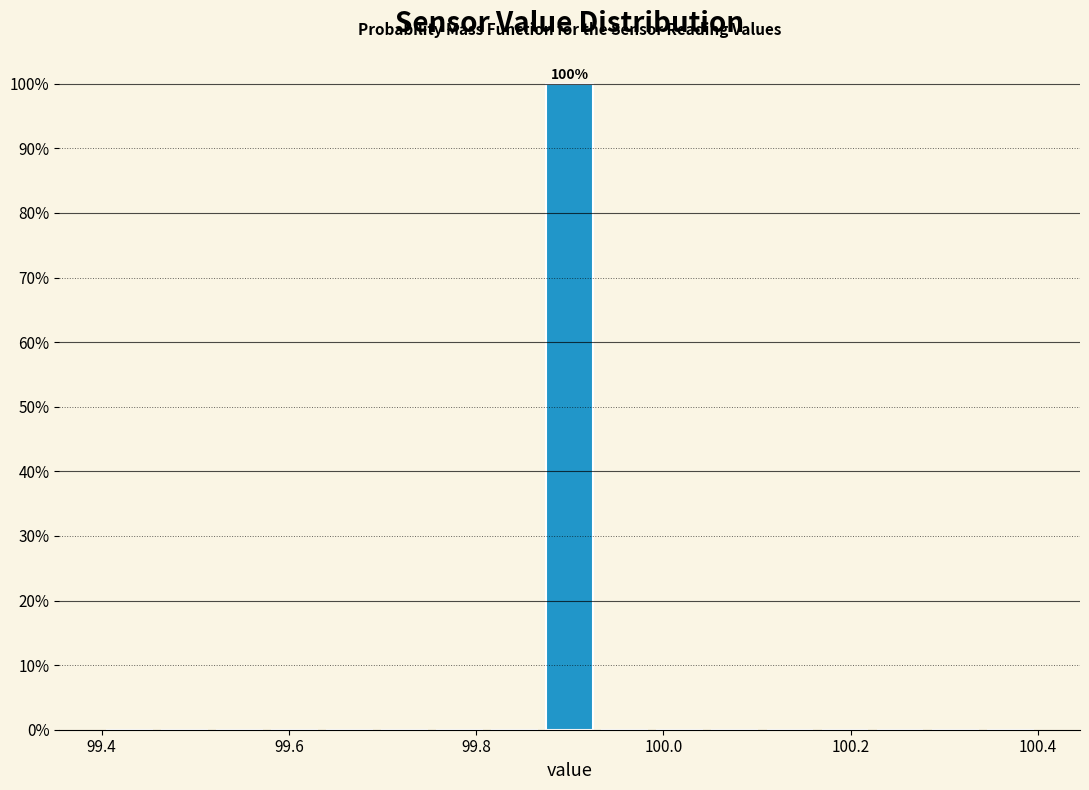

Read against the x-axis, roughly where is the centre of the tallest bar?

99.90